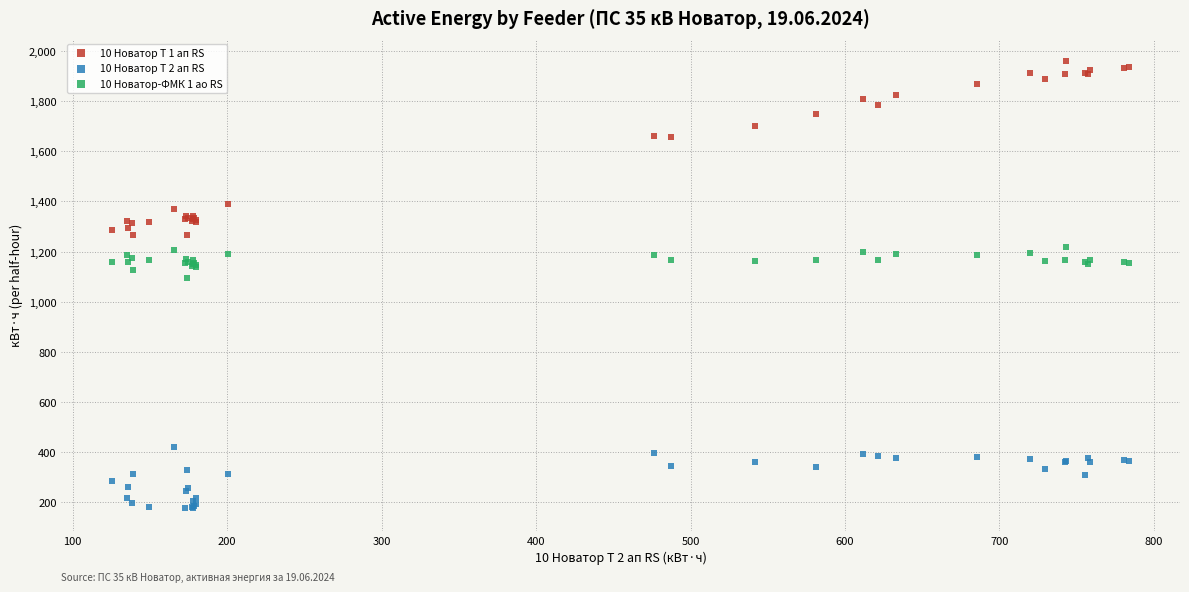

Across all series, what Y value is closest to 1067?

1093.6